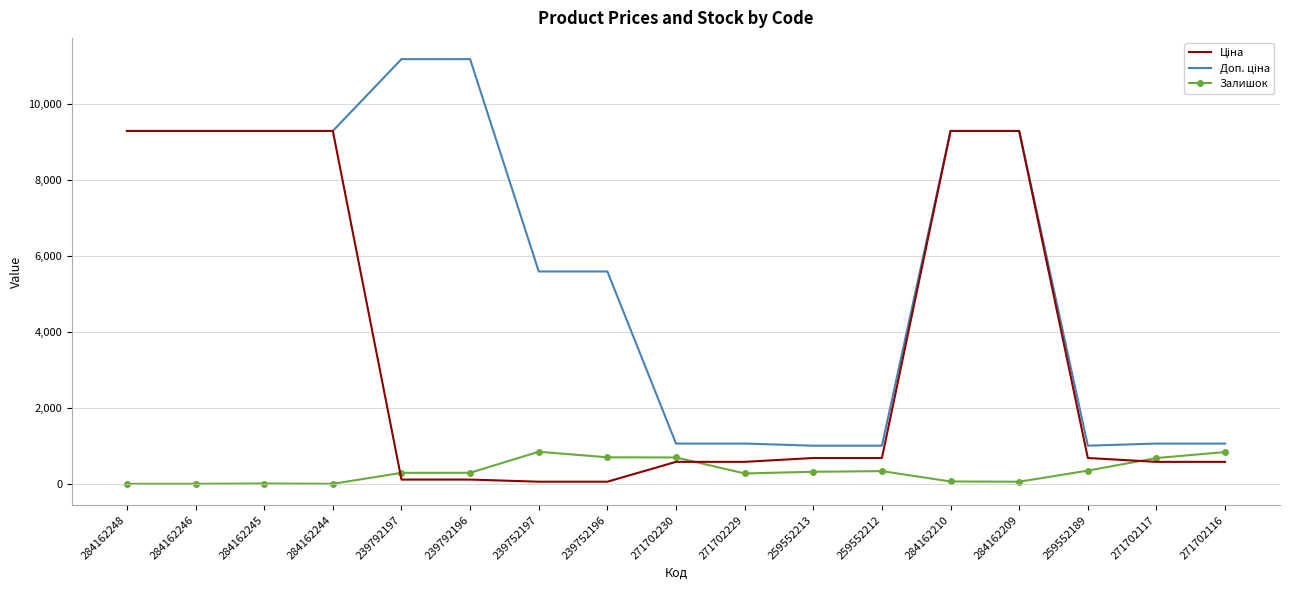

What is the maximum value shown in the chart?

11182.0